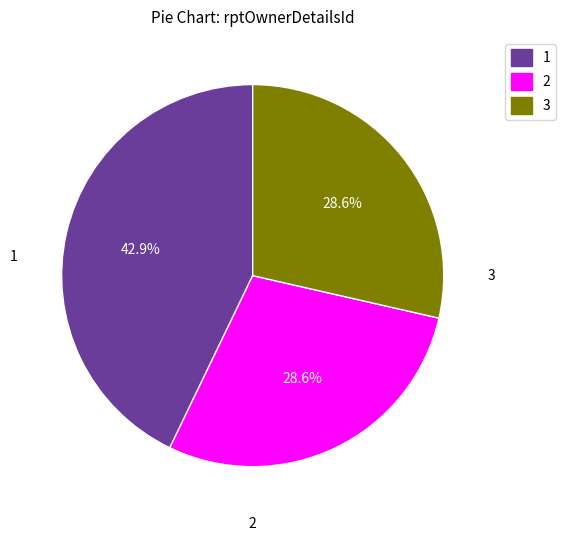

What is the ratio of the value at 2 to the value at 3?

1.0